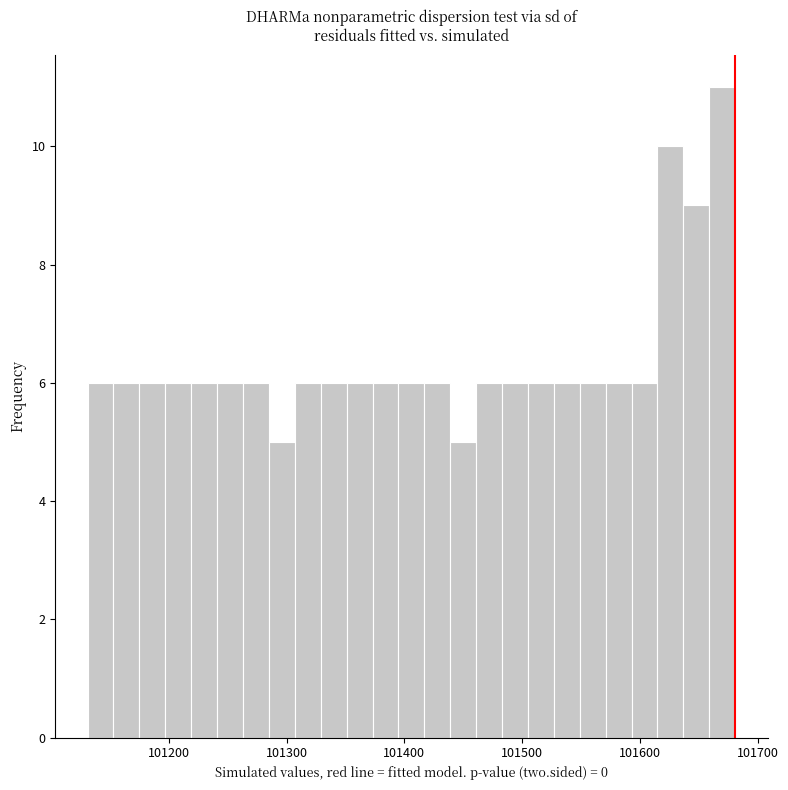

Read against the x-axis, roughly where is the centre of the tallest bar?

101670